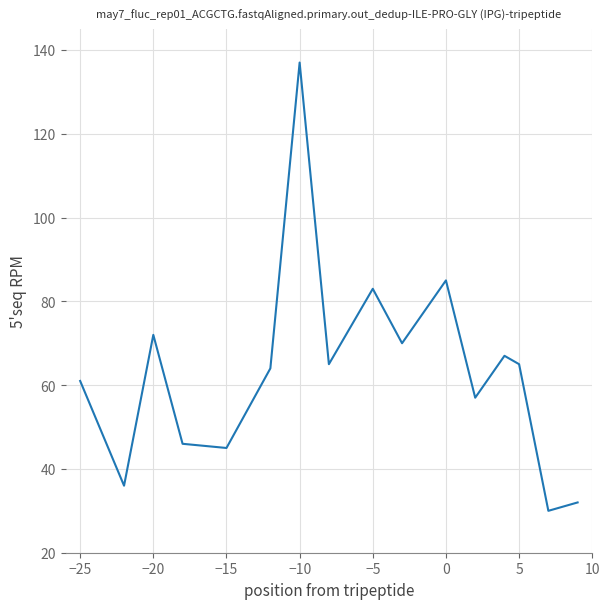

How many values are below 65?

8